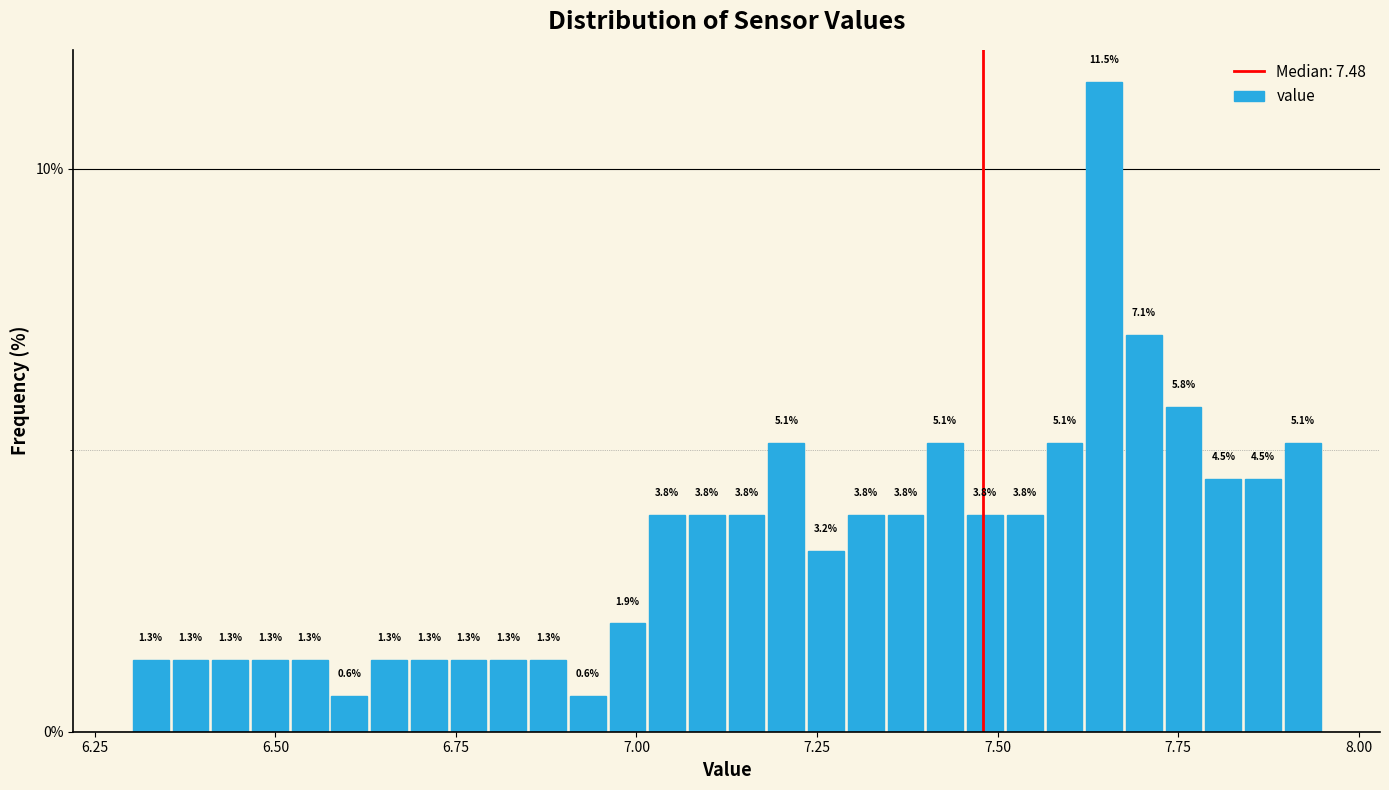

Around what value on the x-axis is the tallest bar? Give the approximate position of its centre, as read against the axis.

7.65